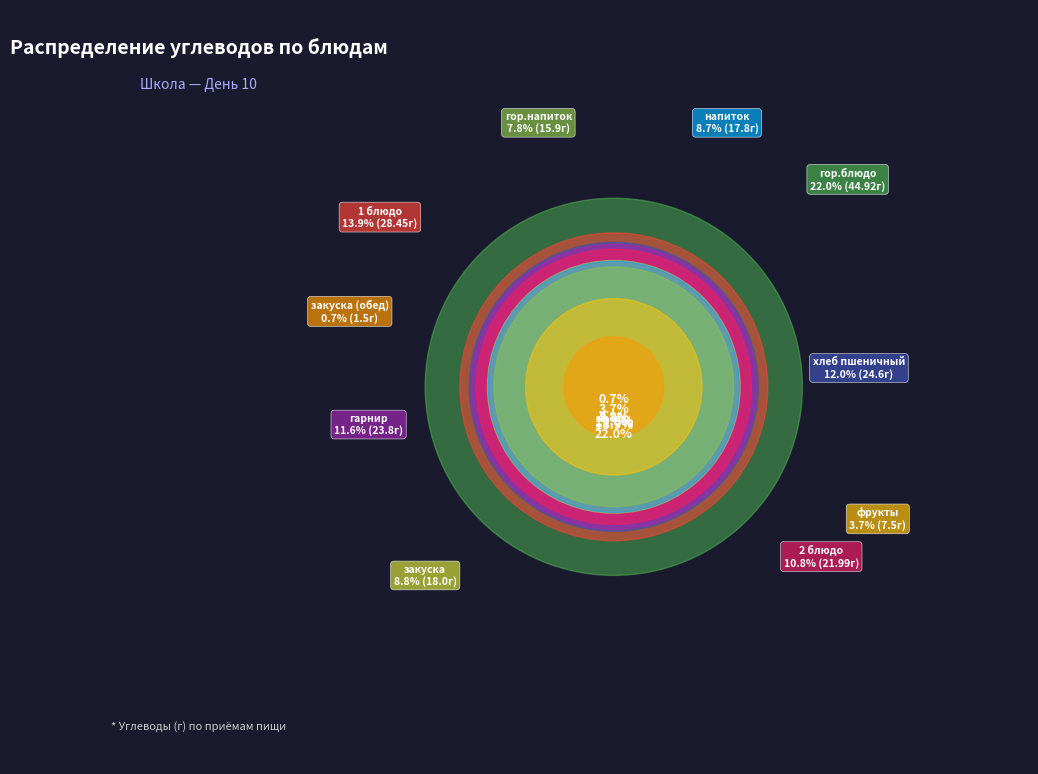

Is it true that гарнир is 21% of the pie?

False